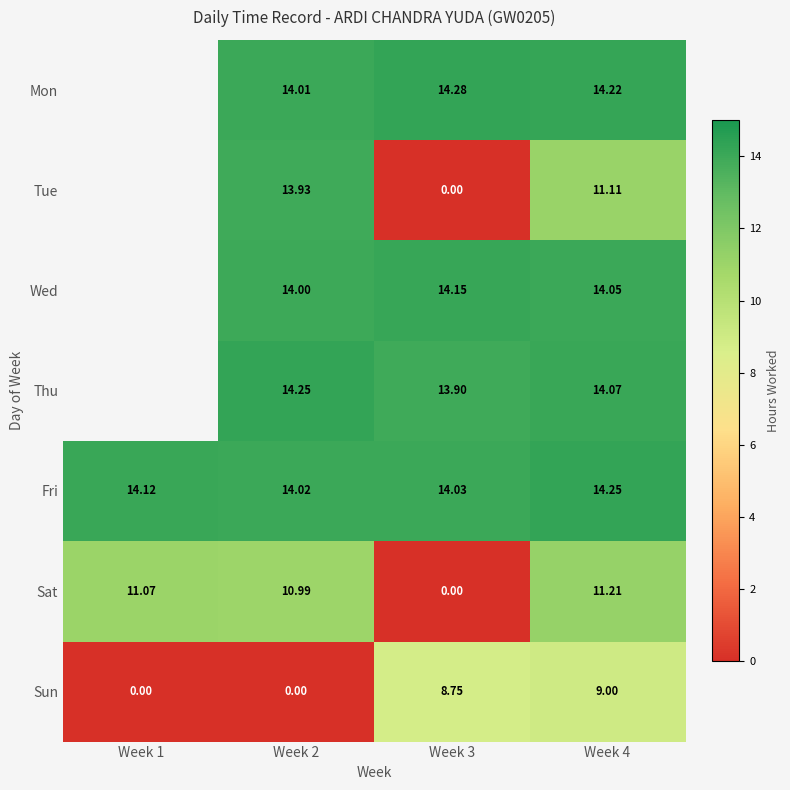

Is the value of Sun at Week 2 greater than the value of Thu at Week 4?

No